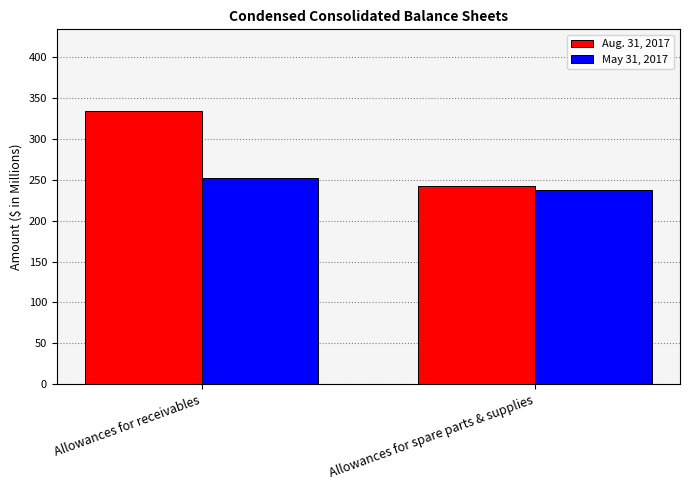

Which series has the largest total across all categories?

Aug. 31, 2017